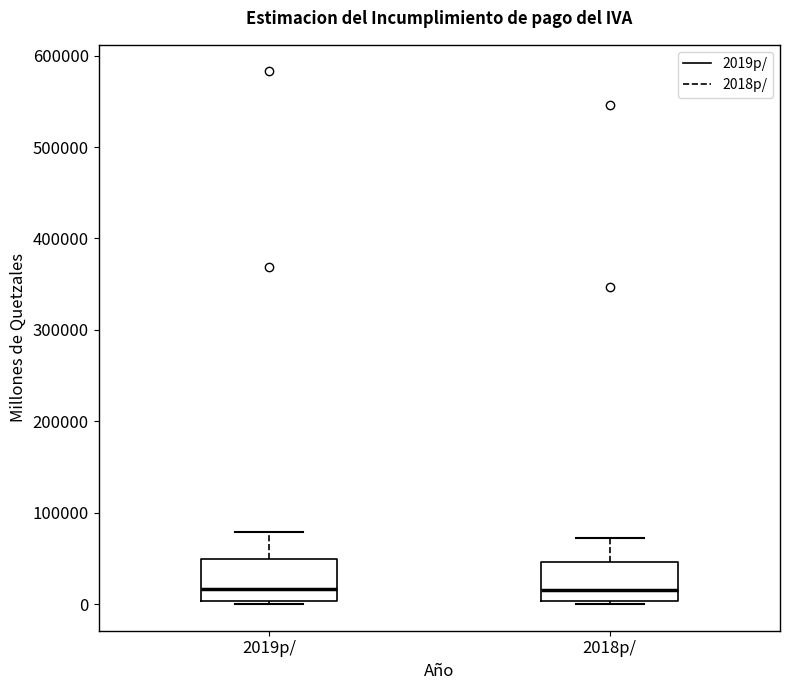

Reading left to right, read every box against the y-axis: the position of its median line, the range the box covers, and the ends of its whiskers. The values are not printed on the chart, so give them approximately, as read against the axis.

2019p/: median 20000, box 0 to 50000, whiskers 0 (just below the box's lower edge) to 80000
2018p/: median 20000, box 0 to 50000, whiskers 0 (just below the box's lower edge) to 70000